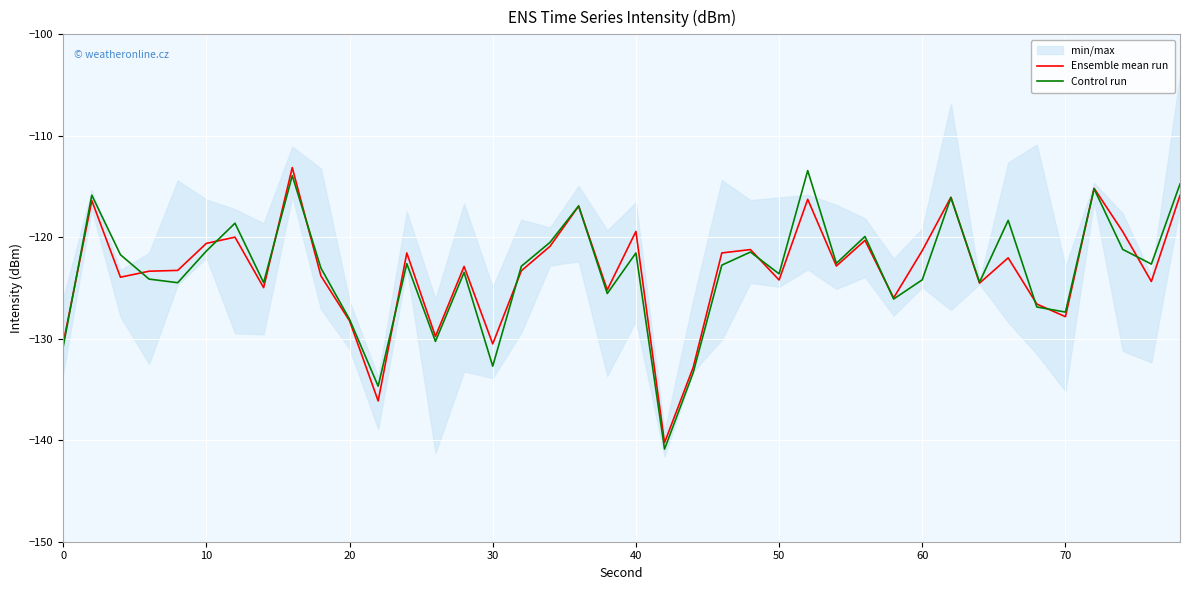

Is it true that Control run equals -121.5 at 40?

True